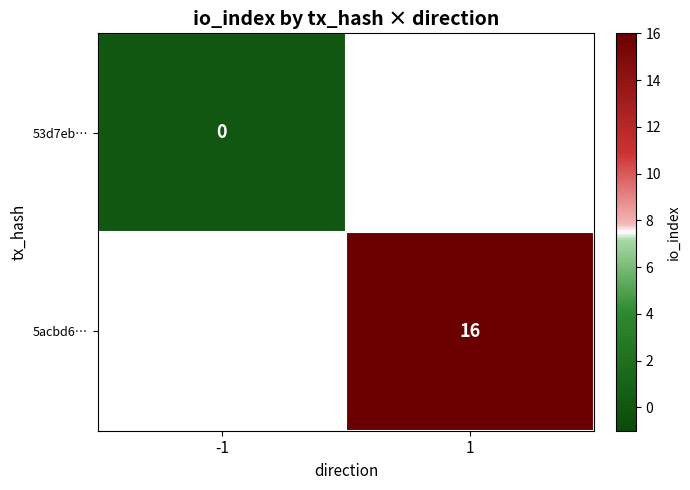

Is the value of 5acbd6… at 1 greater than the value of 53d7eb… at -1?

Yes